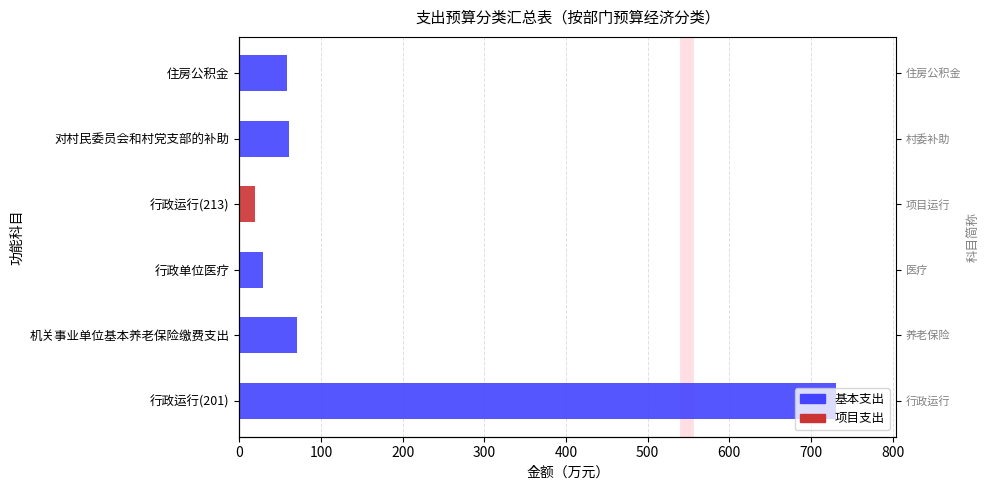

List the series in order of their overall mean, lowest first.

项目支出, 基本支出